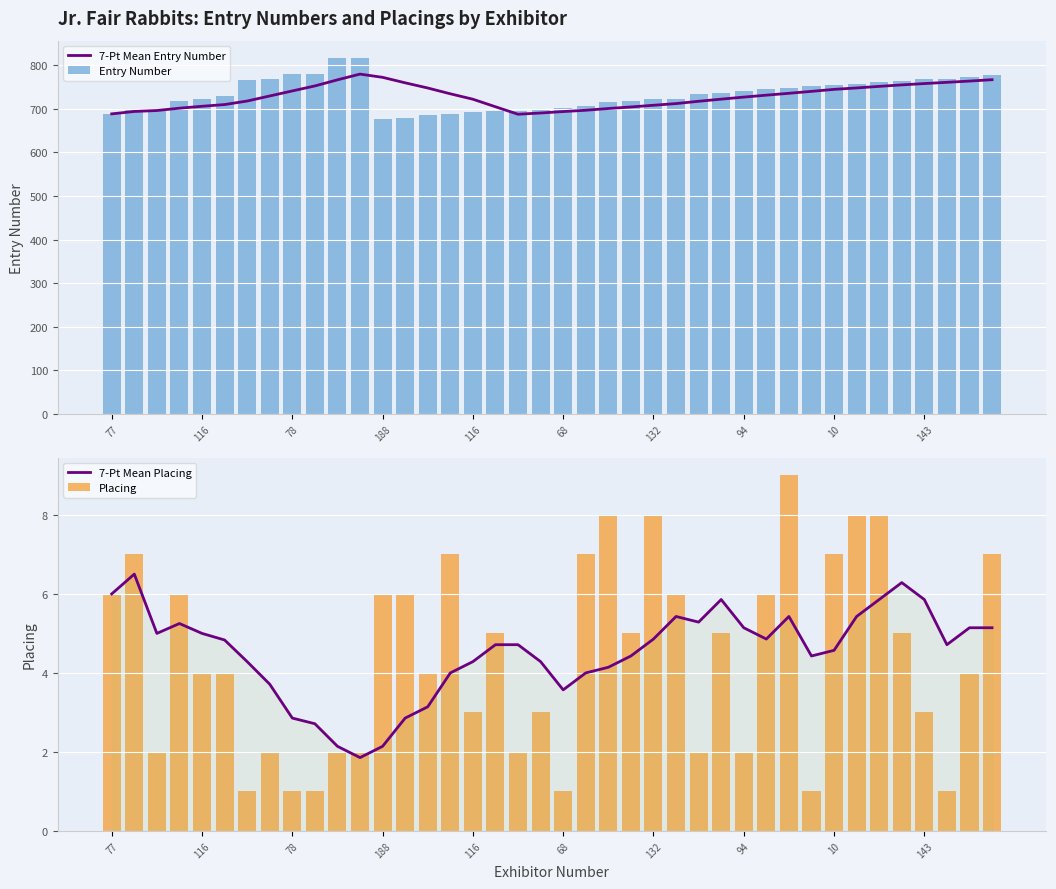

Reading right to left, extract all data points from this chart.

7-Pt Mean Entry Number: 766.3	763.1	760.3	757.4	754.4	751.0	747.4	744.1	739.6	735.1	730.9	726.4	721.7	716.9	711.6	707.7	703.9	700.3	696.3	693.3	690.0	687.1	704.3	721.6	734.0	747.3	759.1	771.7	779.1	766.0	752.0	740.6	729.0	717.4	709.3	705.4	701.0	695.7	693.5	688.0
Entry Number: 776.0	772.0	768.0	767.0	764.0	760.0	757.0	754.0	752.0	748.0	746.0	740.0	735.0	734.0	722.0	721.0	718.0	715.0	707.0	701.0	697.0	695.0	694.0	693.0	687.0	686.0	678.0	677.0	815.0	815.0	780.0	780.0	769.0	766.0	729.0	723.0	717.0	700.0	699.0	688.0
7-Pt Mean Placing: 5.1	5.1	4.7	5.9	6.3	5.9	5.4	4.6	4.4	5.4	4.9	5.1	5.9	5.3	5.4	4.9	4.4	4.1	4.0	3.6	4.3	4.7	4.7	4.3	4.0	3.1	2.9	2.1	1.9	2.1	2.7	2.9	3.7	4.3	4.8	5.0	5.2	5.0	6.5	6.0
Placing: 7.0	4.0	1.0	3.0	5.0	8.0	8.0	7.0	1.0	9.0	6.0	2.0	5.0	2.0	6.0	8.0	5.0	8.0	7.0	1.0	3.0	2.0	5.0	3.0	7.0	4.0	6.0	6.0	2.0	2.0	1.0	1.0	2.0	1.0	4.0	4.0	6.0	2.0	7.0	6.0